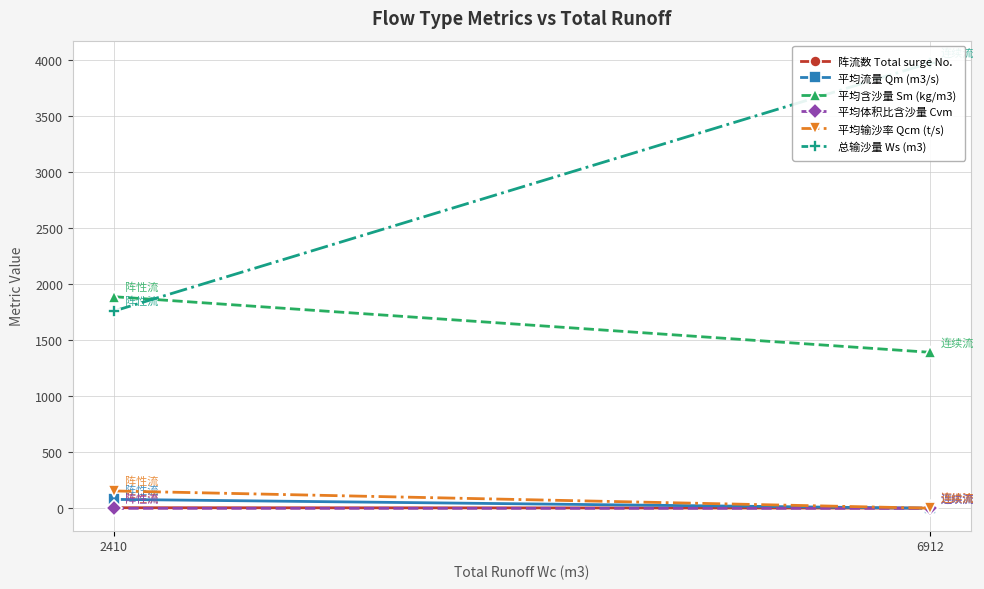

The value of 平均含沙量 Sm (kg/m3) at 2410 is 2689.1. True or false?

False